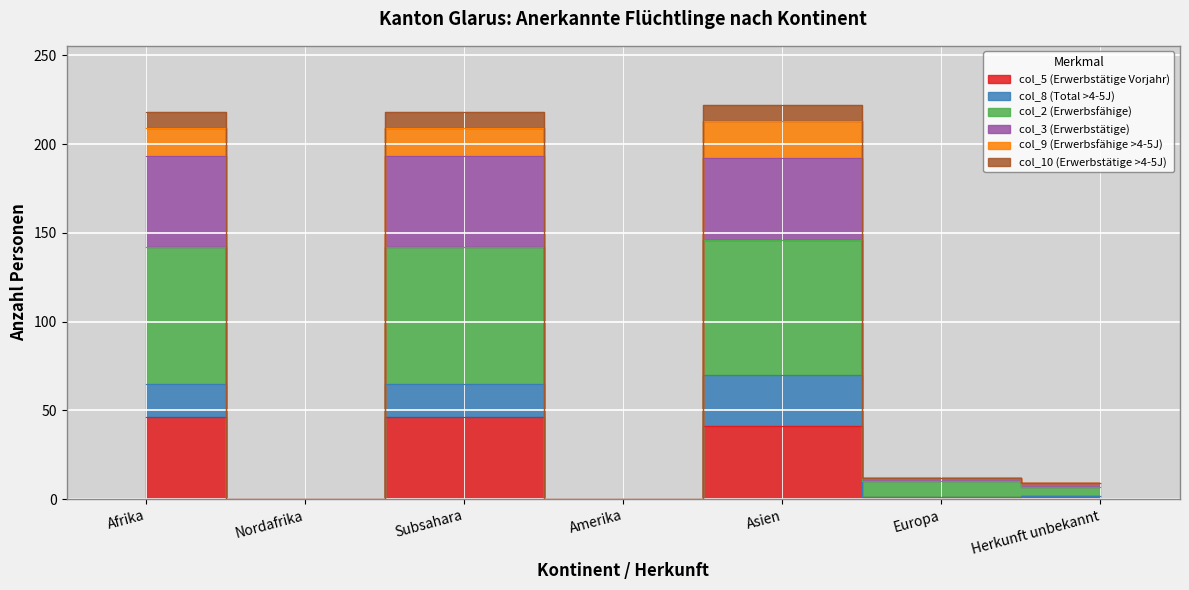

True or false: col_10 (Erwerbstätige >4-5J) has a value of 308 at Afrika.

False